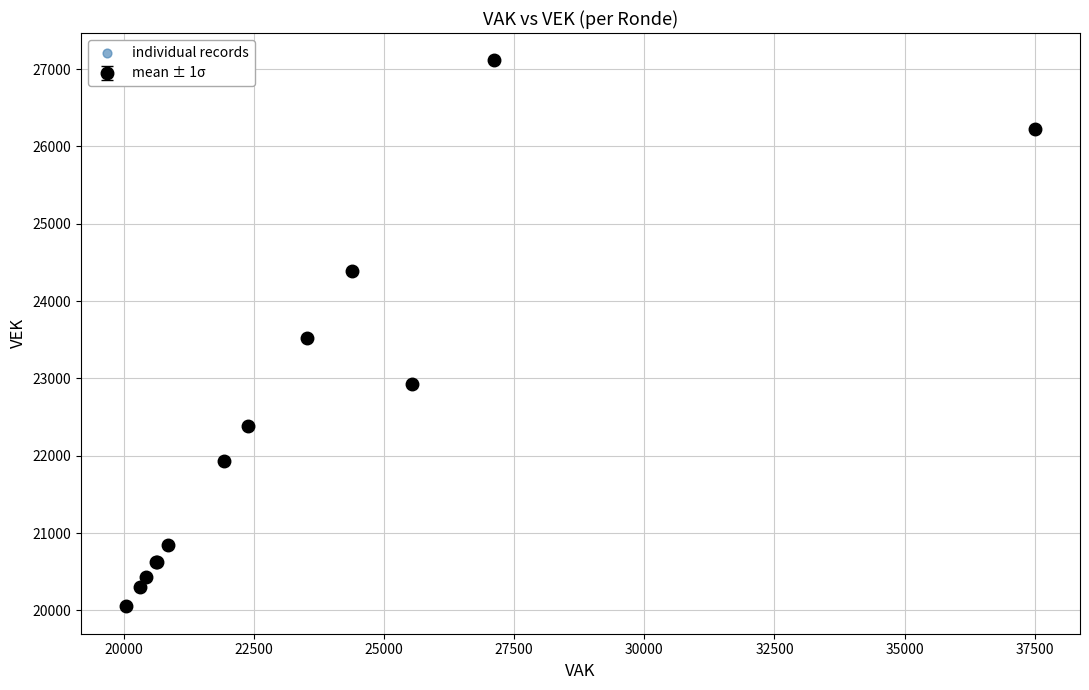

What is the smallest value displayed?

20052